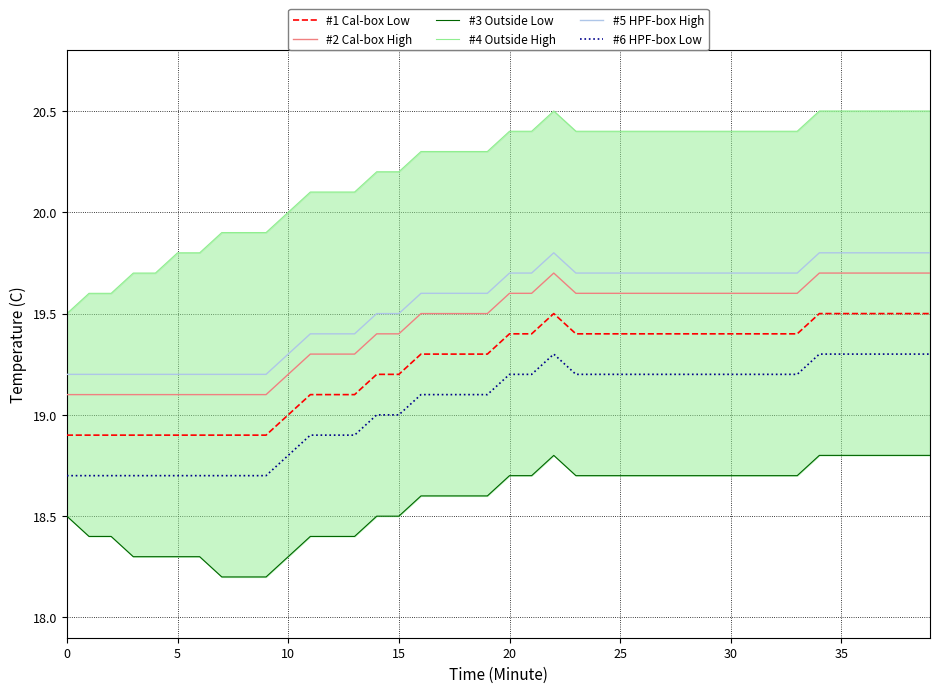

At which category does #6 HPF-box Low reach its first local peak?

22